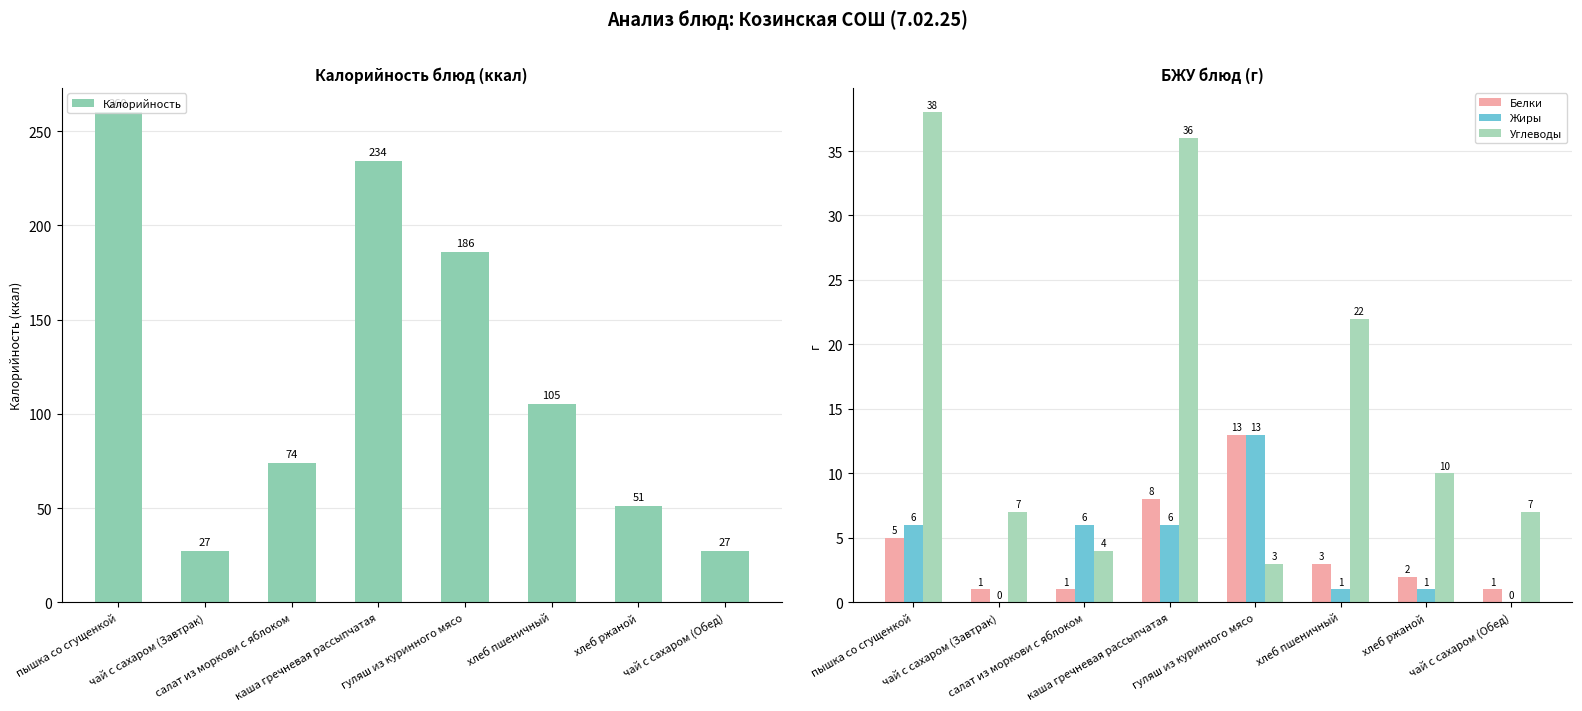

Reading right to left, what are all the values shown in this chart?

Калорийность: 27	51	105	186	234	74	27	260
Белки: 1	2	3	13	8	1	1	5
Жиры: 0	1	1	13	6	6	0	6
Углеводы: 7	10	22	3	36	4	7	38